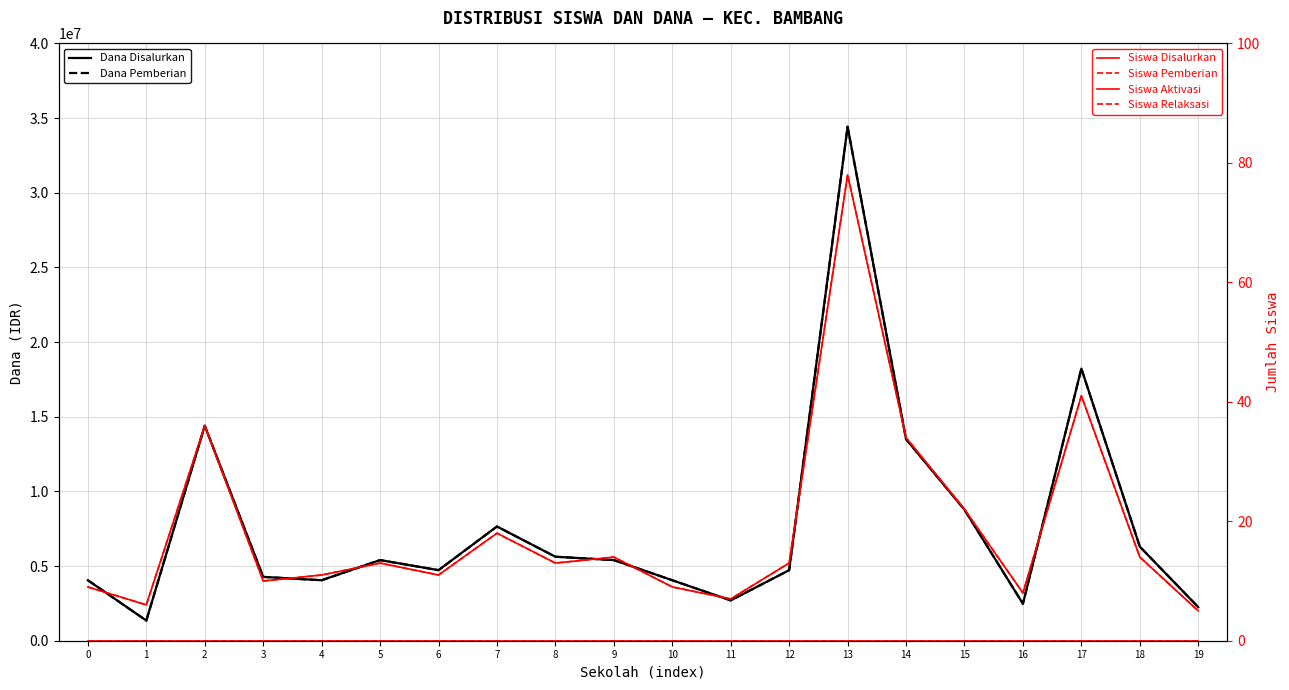

The Siswa Relaksasi series shows 0 at 10. True or false?

True